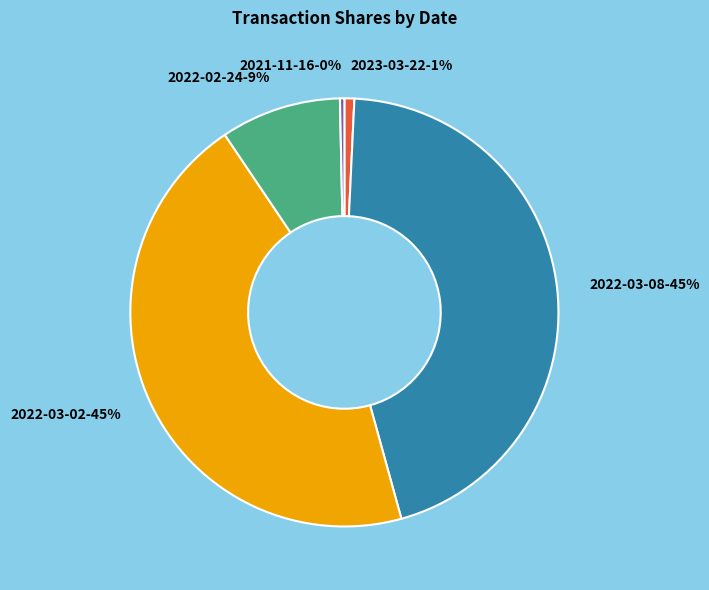

Is the sum of 2022-03-02-45% and 2022-03-08-45% greater than half?

Yes